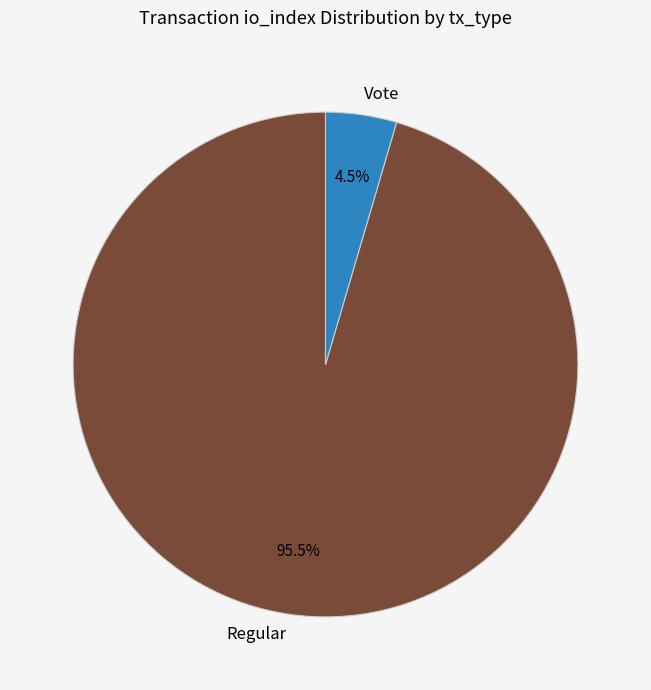

What is the majority slice?

Regular